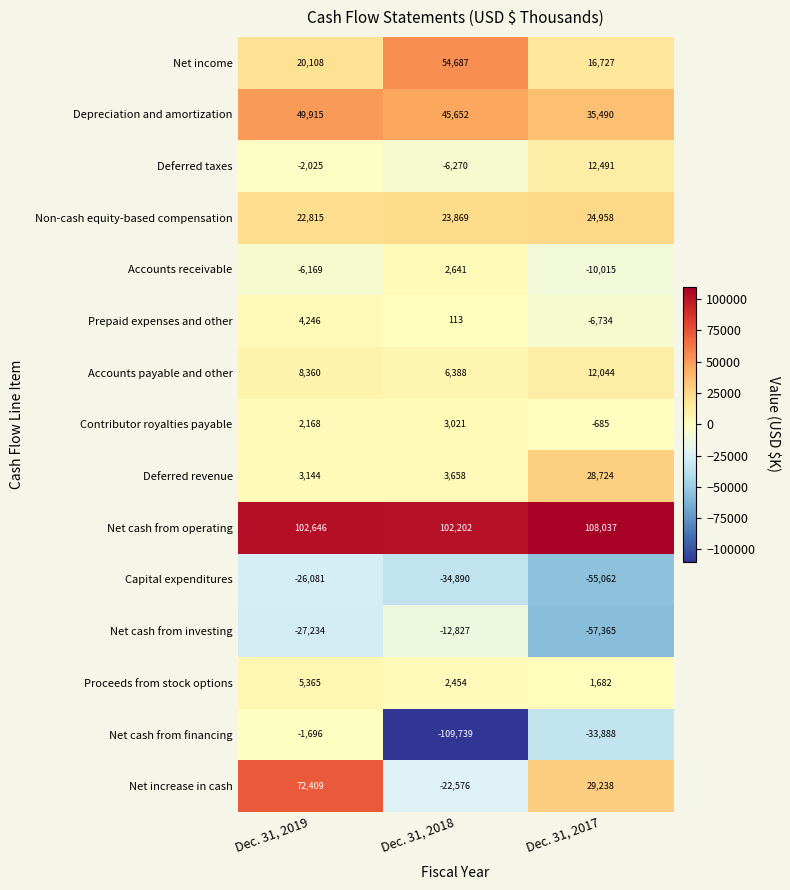

Which category has the lowest value across all series?

Dec. 31, 2018